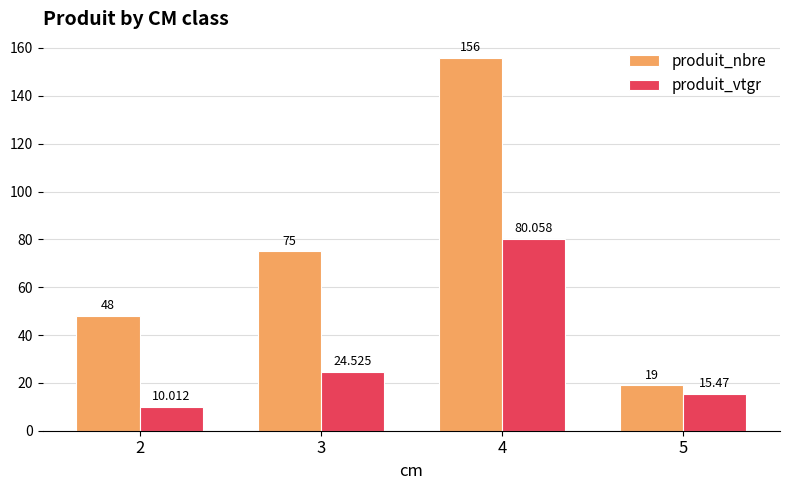

Reading left to right, what are all the values shown in this chart?

produit_nbre: 2=48.0	3=75.0	4=156.0	5=19.0
produit_vtgr: 2=10.0	3=24.5	4=80.1	5=15.5